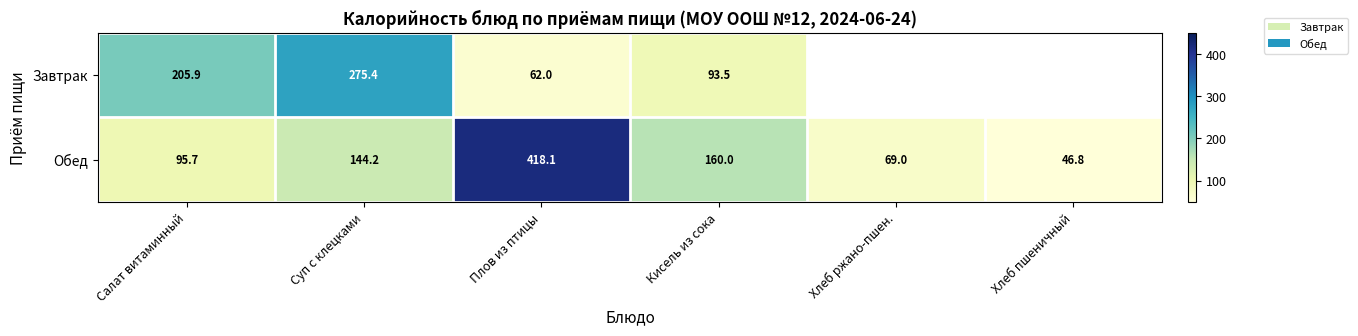

At how many categories does at least one series exceed 254?

2